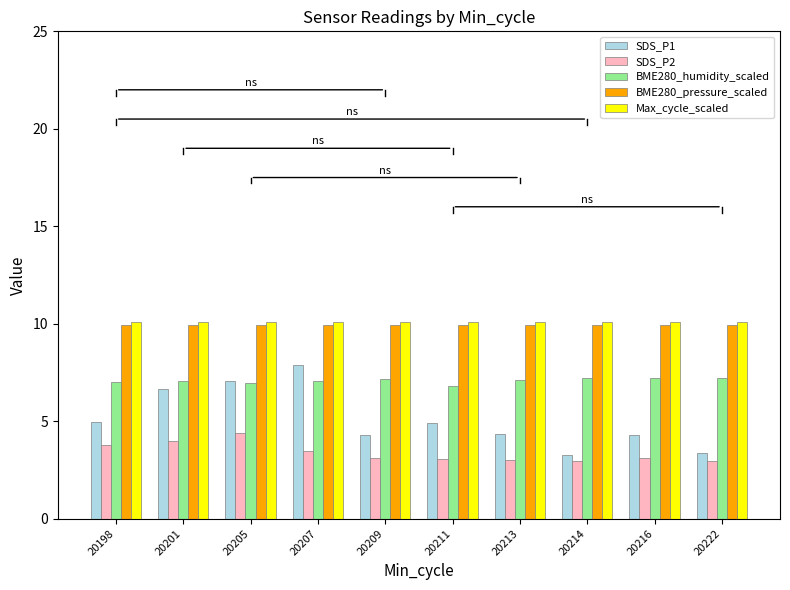

Is it true that Max_cycle_scaled equals 15.6 at 20216?

False